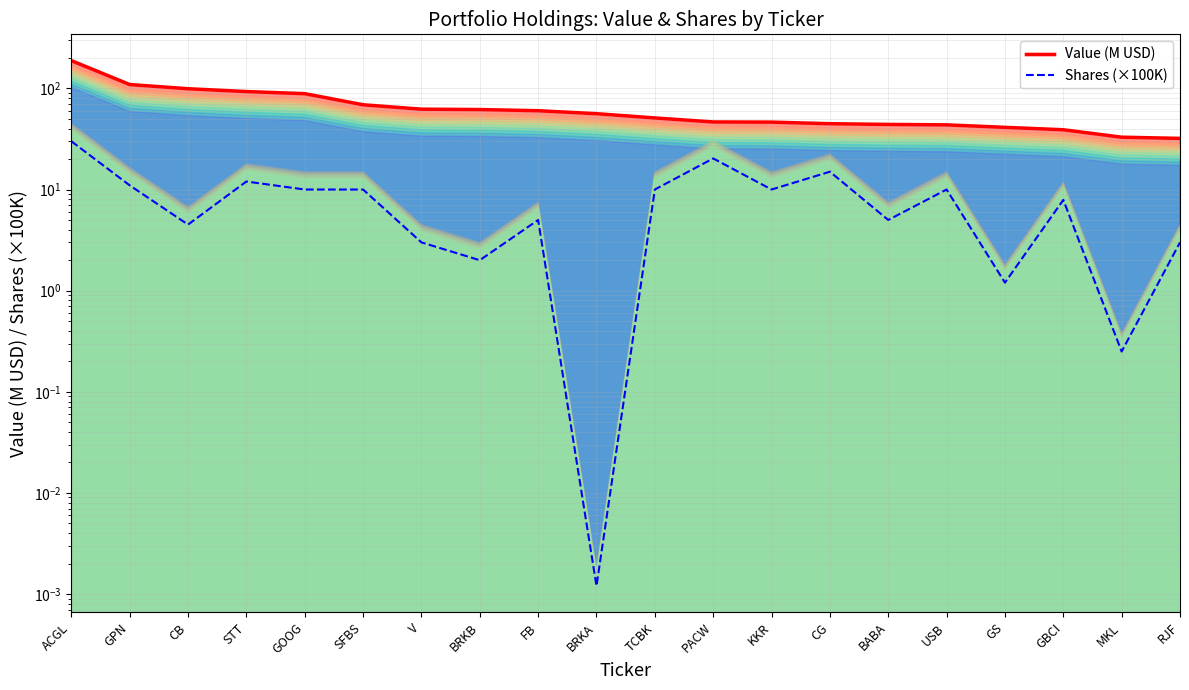

True or false: Shares (×100K) and Value (M USD) intersect in this chart.

False